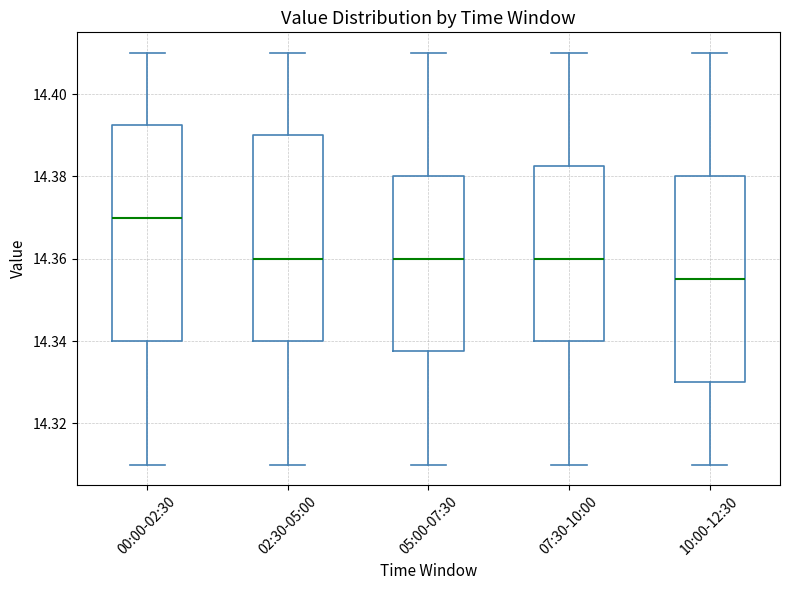

Reading left to right, transcribe this box plot: for each box, give where its median line is, the range the box spans, and where its two whiskers end, as read against the y-axis. The values are not printed on the chart, so give them approximately, as read against the axis.

00:00-02:30: median 14.370, box 14.340 to 14.392, whiskers 14.310 to 14.410
02:30-05:00: median 14.360, box 14.340 to 14.390, whiskers 14.310 to 14.410
05:00-07:30: median 14.360, box 14.338 to 14.380, whiskers 14.310 to 14.410
07:30-10:00: median 14.360, box 14.340 to 14.382, whiskers 14.310 to 14.410
10:00-12:30: median 14.356, box 14.330 to 14.380, whiskers 14.310 to 14.410